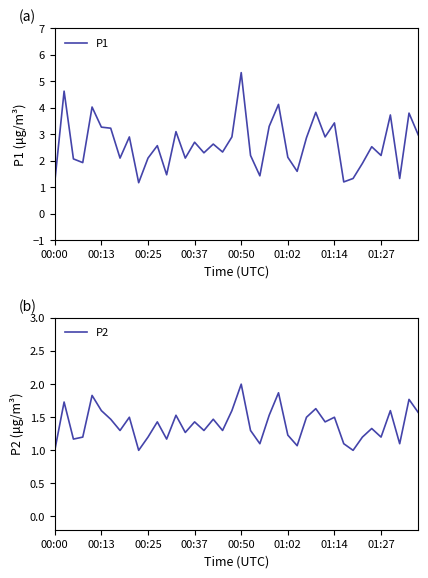

What is the minimum value for P2?

1.0